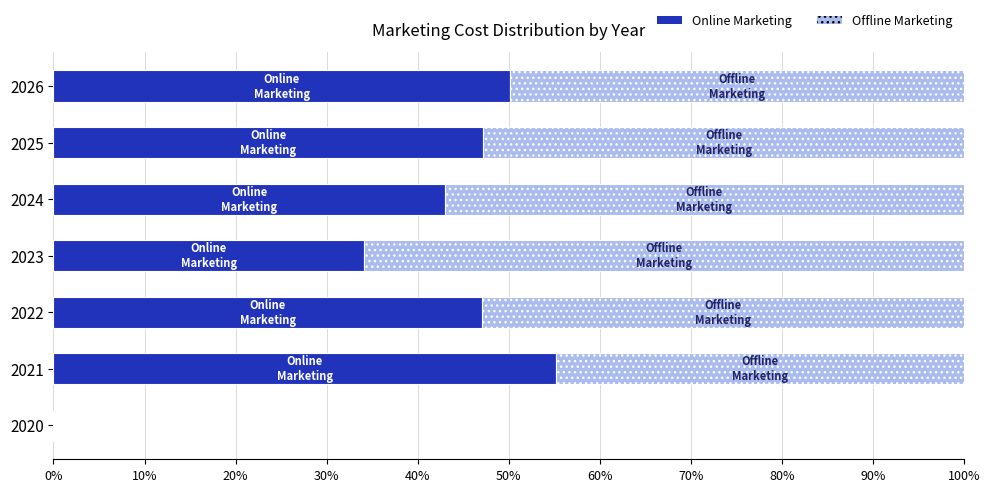

Is it true that Online Marketing equals 25.5 at 2022?

False